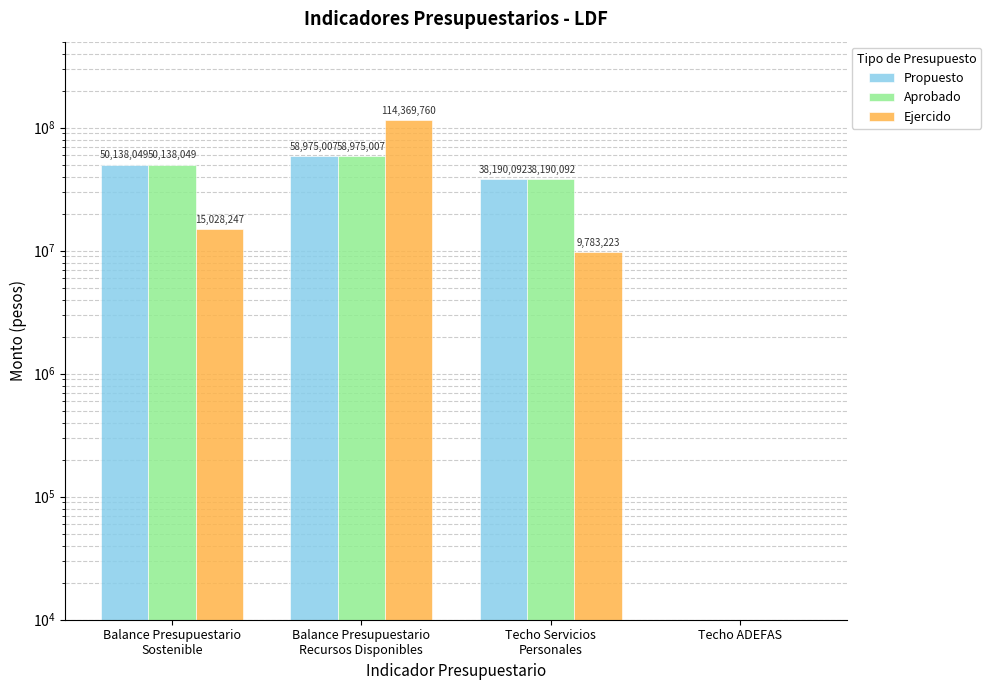

At which label does Propuesto first exceed 50138049?

Balance Presupuestario
Recursos Disponibles